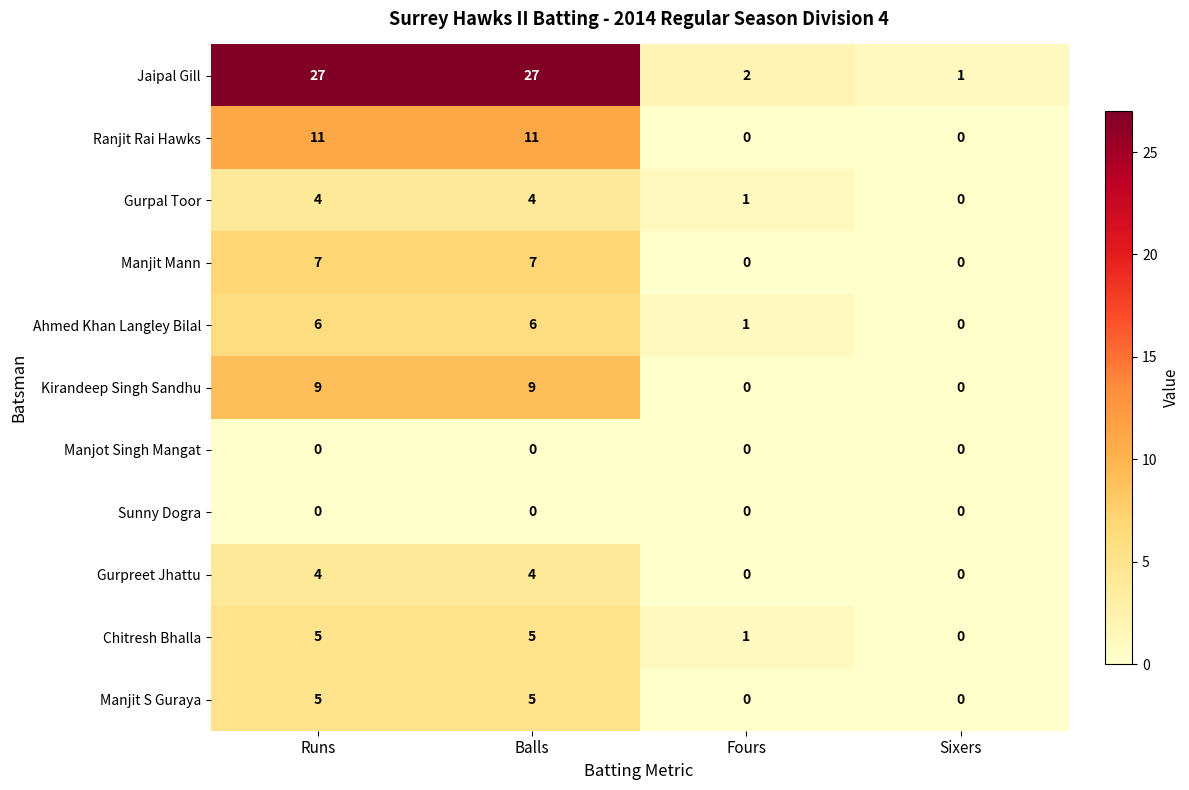

What is the maximum value for Gurpreet Jhattu?

4